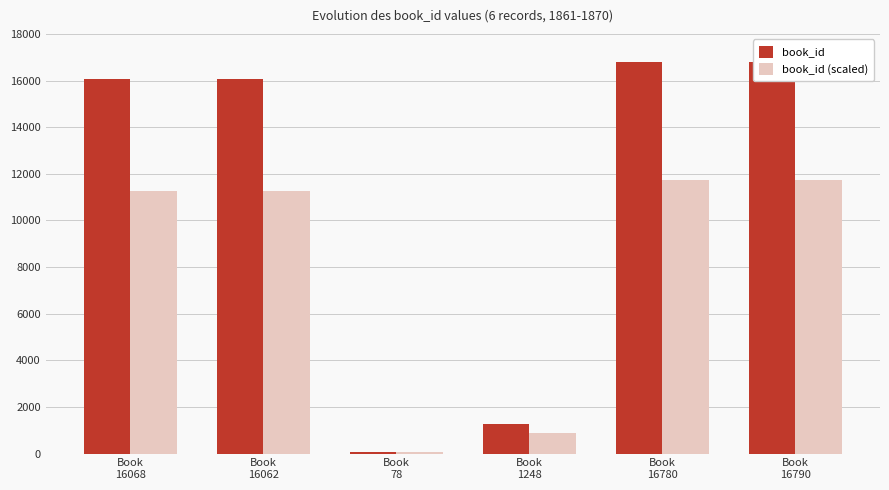

What is the label of the 5th bar from the right?

Book
16062